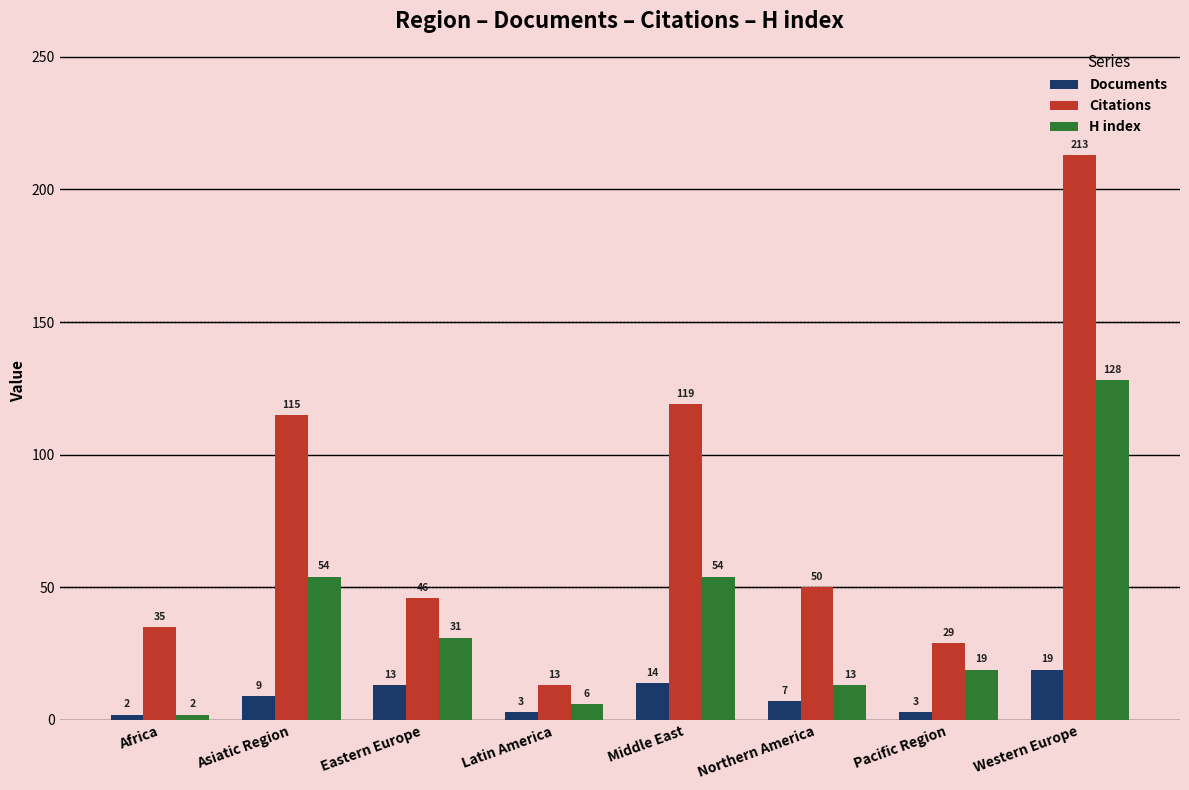

The H index series shows 52 at Western Europe. True or false?

False